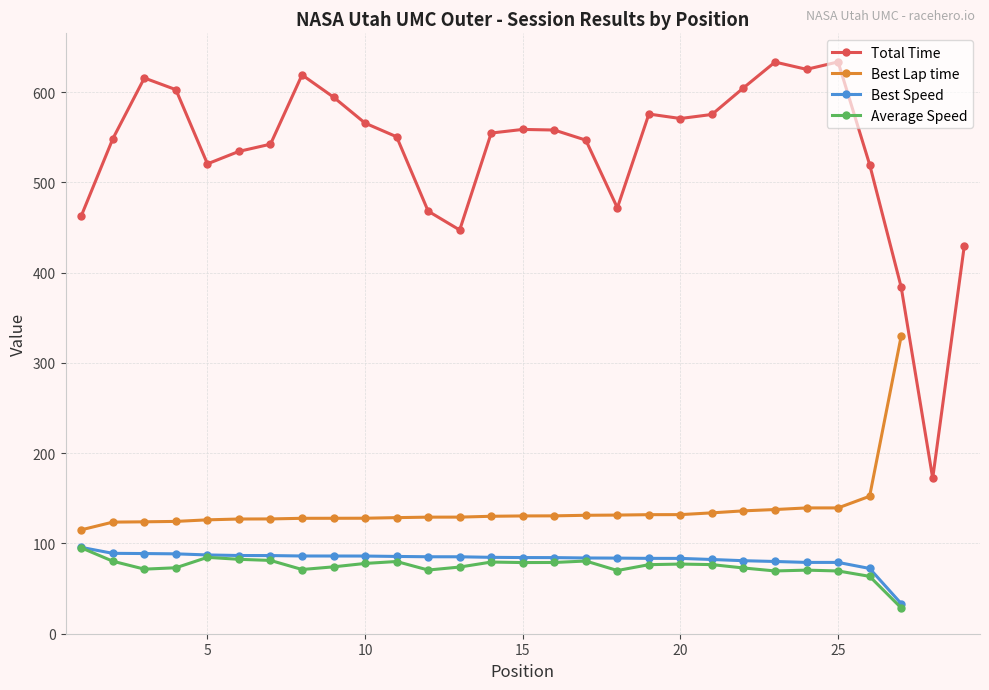

At which category does Best Lap time reach its first local peak?

27